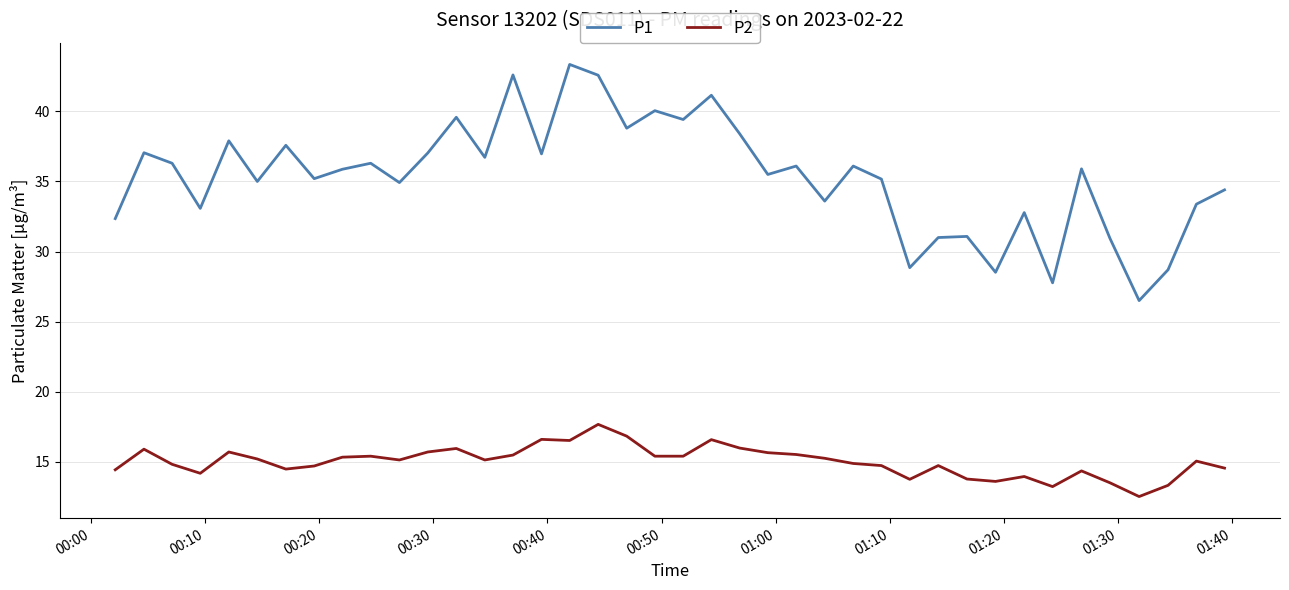

What is the maximum value shown in the chart?

43.4